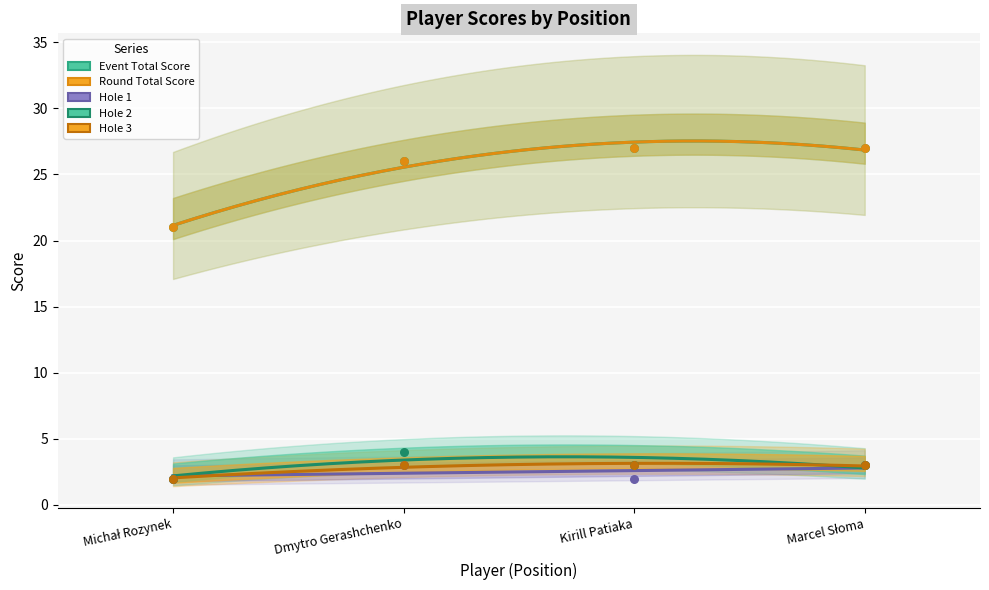

What are all the series names shown in the legend?

event_total_score, round_total_score, hole_1, hole_2, hole_3